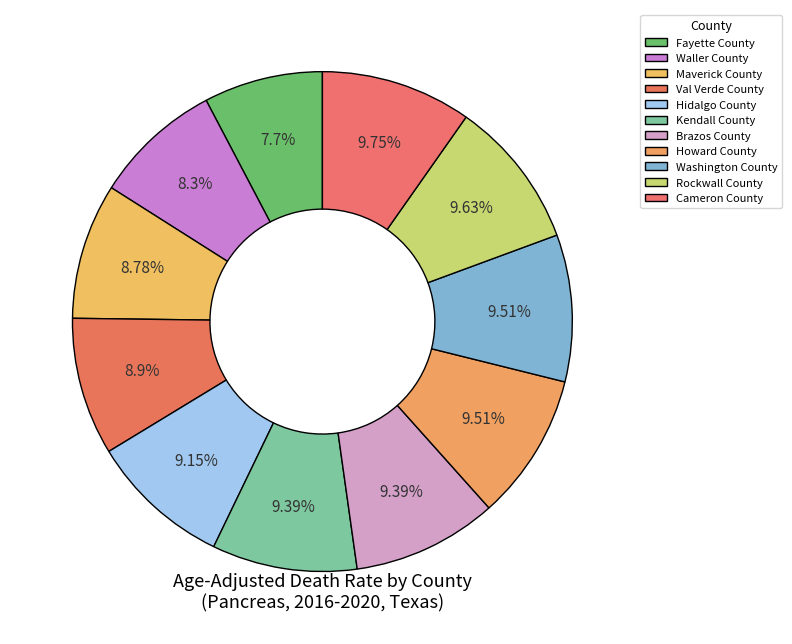

Is it true that Maverick County is 9% of the pie?

True